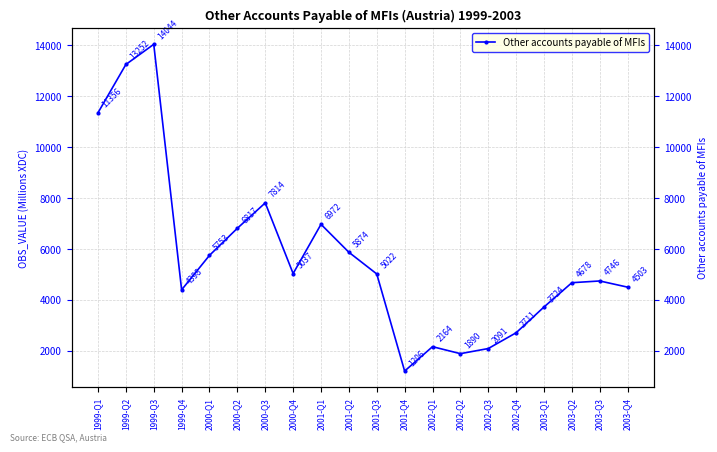

How many interior local peaks (higher than both neighbors) does the data have?

5